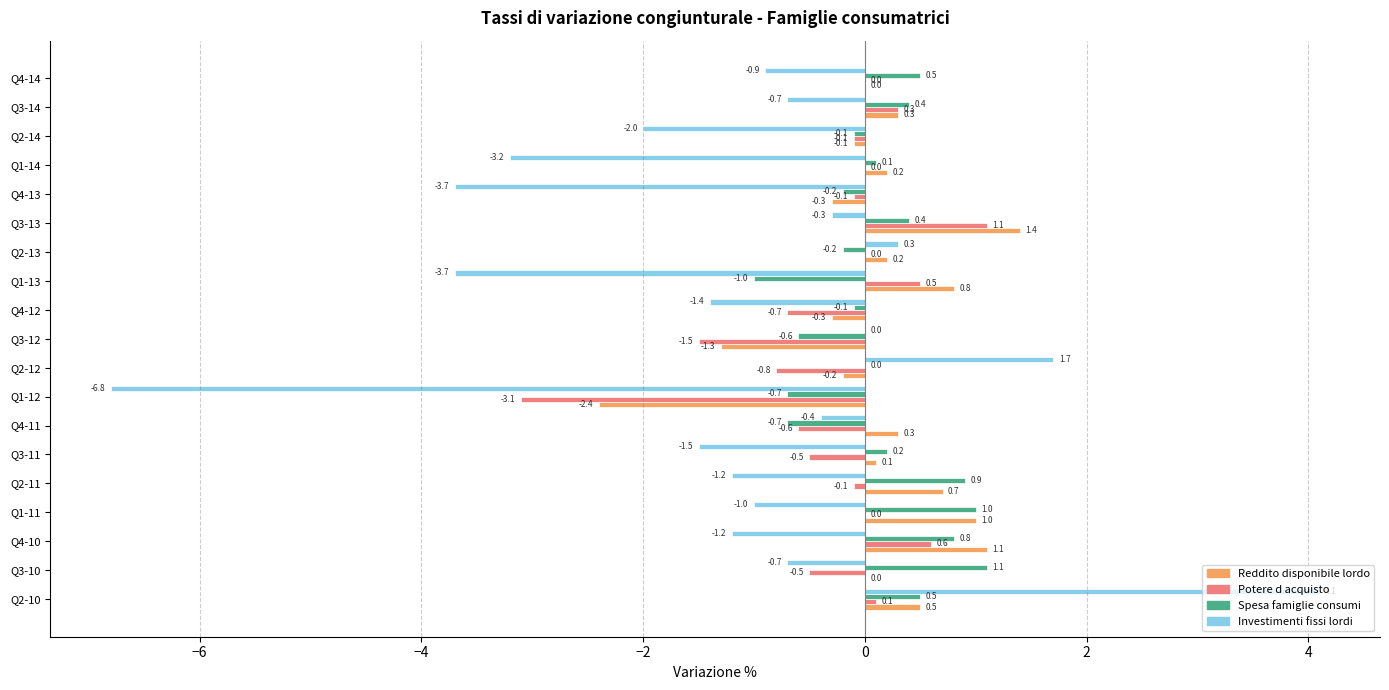

Is it true that Reddito disponibile lordo equals 0.7 at Q2-11?

True